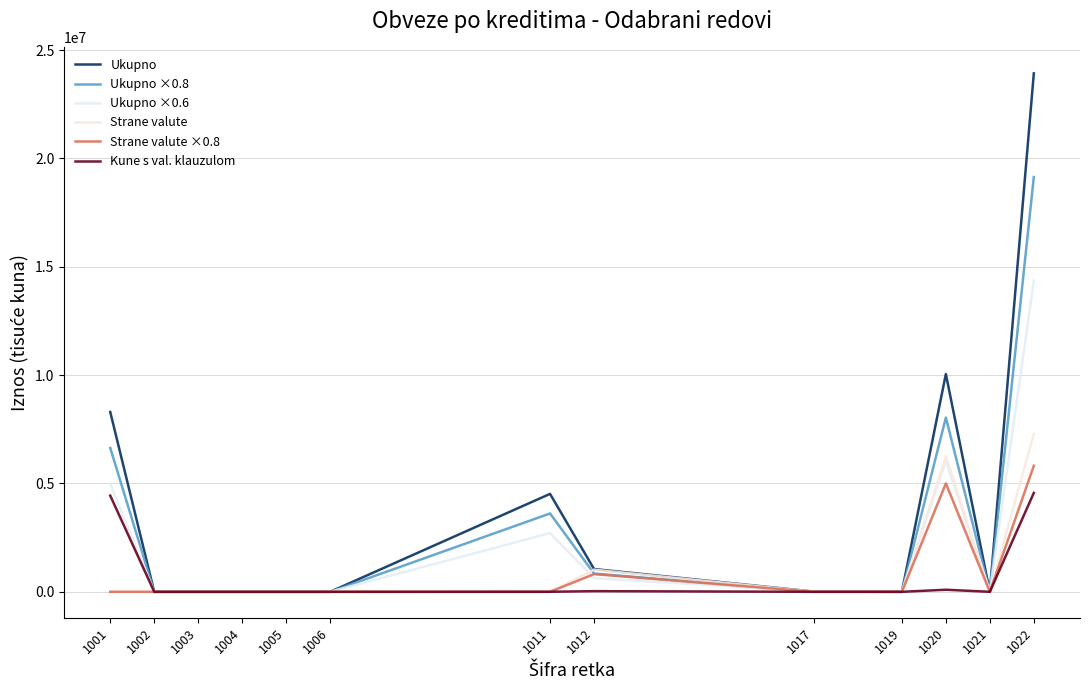

Between 1019 and 1022, which is larger?

1022